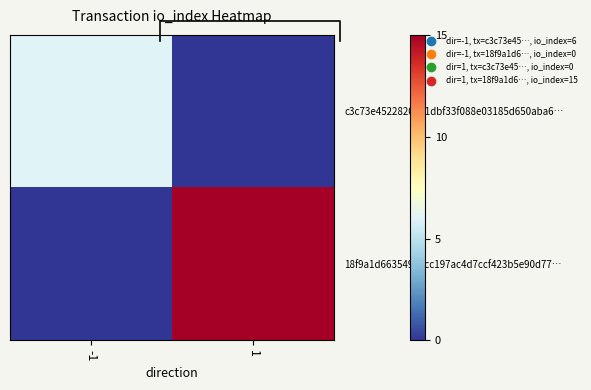

How many data points in 18f9a1d66354906cc197ac4d7ccf423b5e90d77… are less than 15?

1